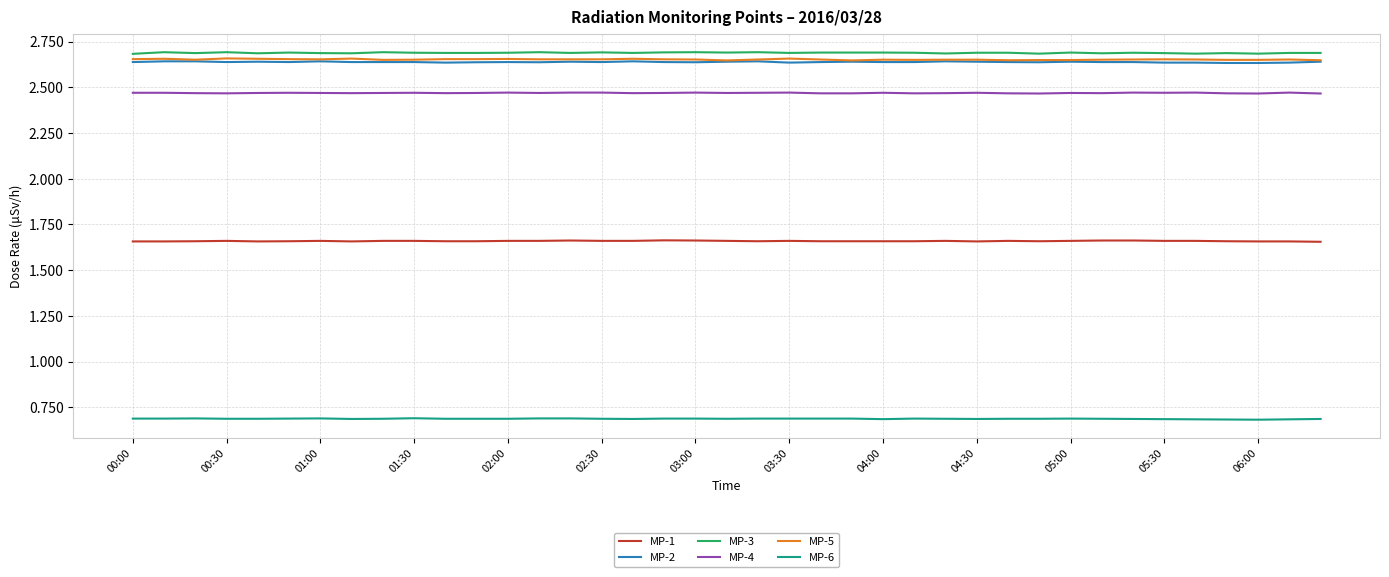

True or false: MP-3 and MP-1 cross at least once.

False